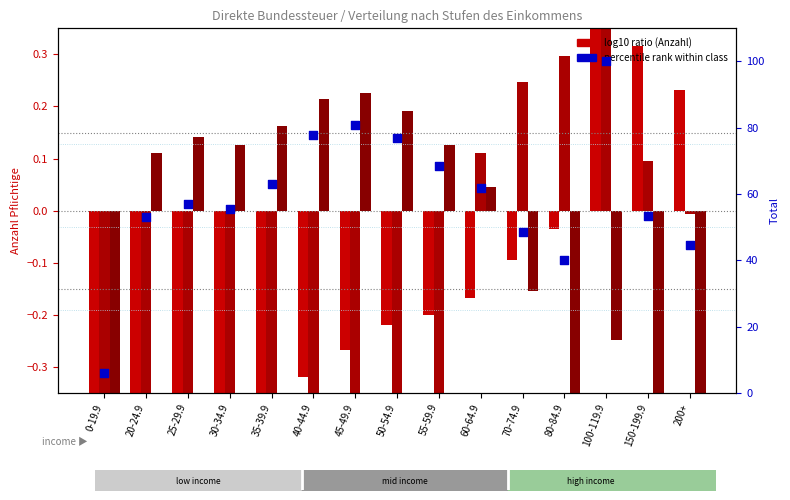

Which series has the largest total across all categories?

Total (percentile rank)